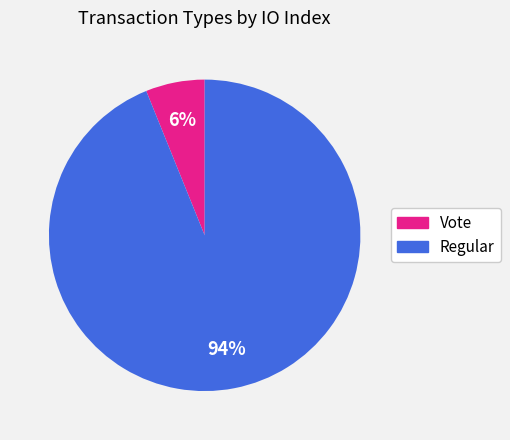

Is it true that Regular is 85% of the pie?

False